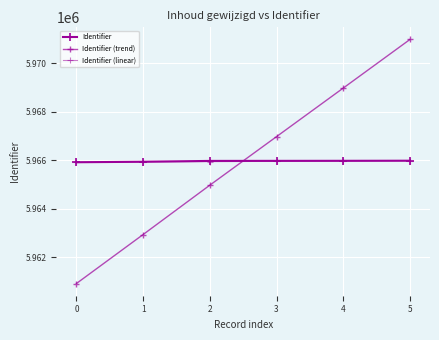

How many lines are shown in the chart?

3